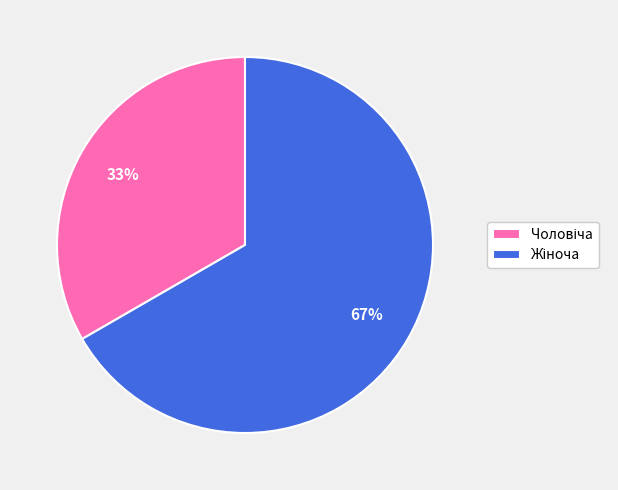

To the nearest percent, what is the average slice percentage?

50%